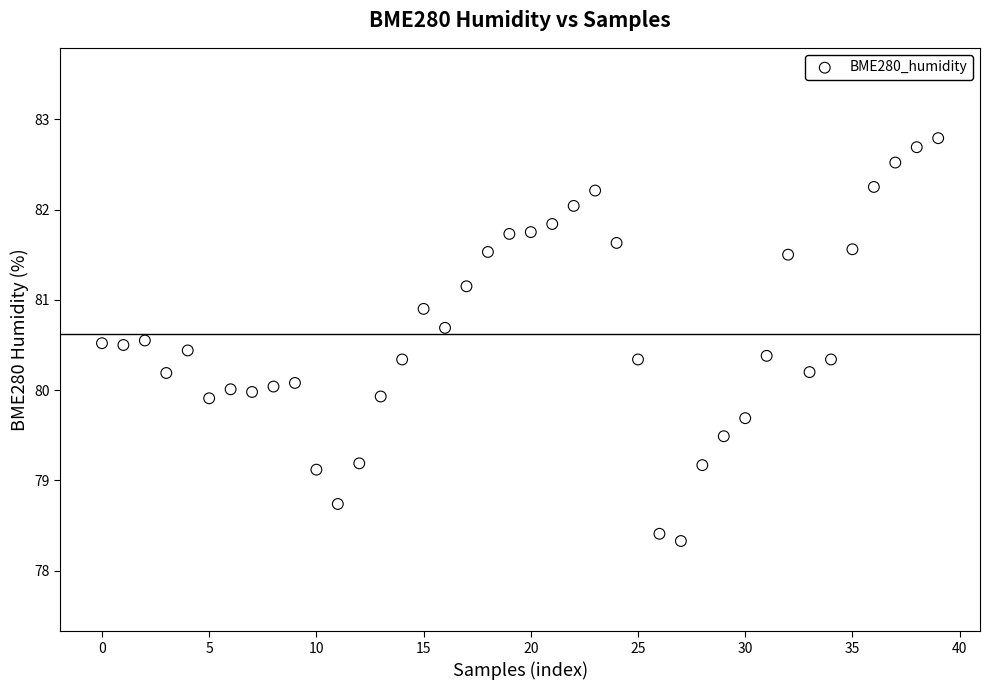

What is the range of Y values (max minus min)?

4.5